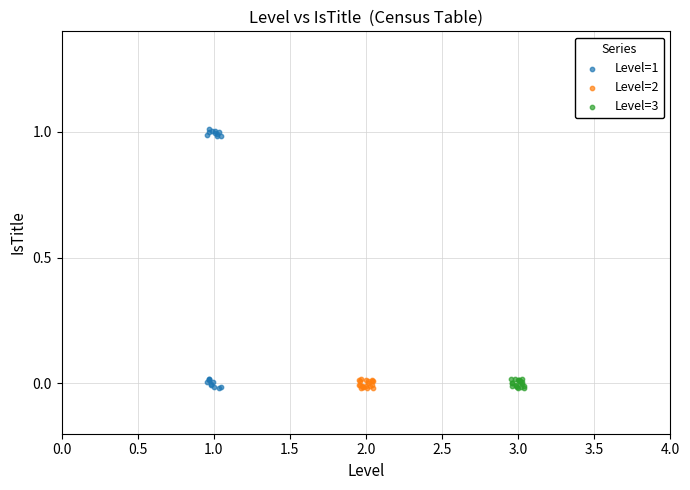

Which series has the largest Y range (max minus min)?

Level=1